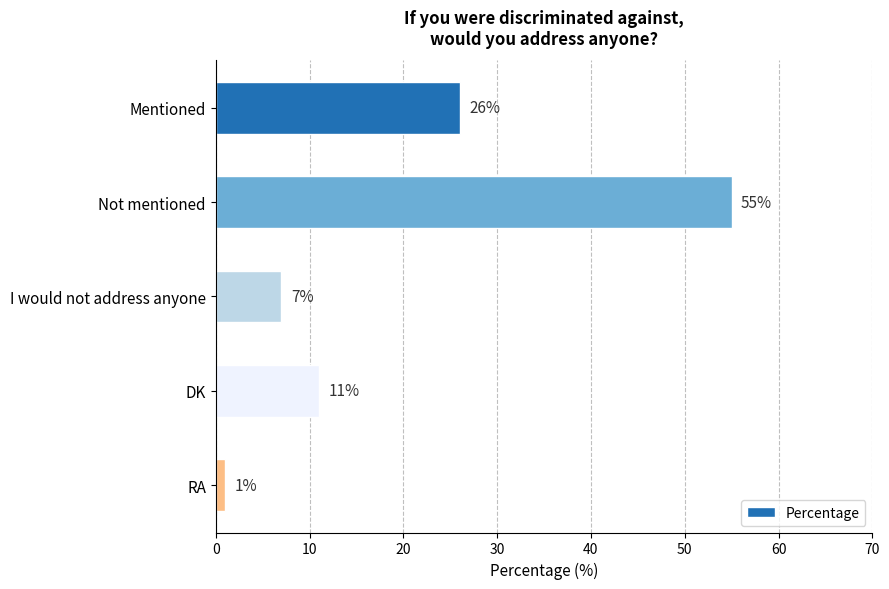

How many distinct data groups are displayed?

1